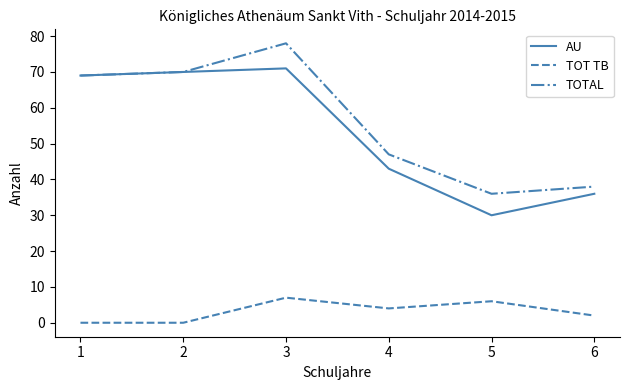

What is the minimum value for AU?

30